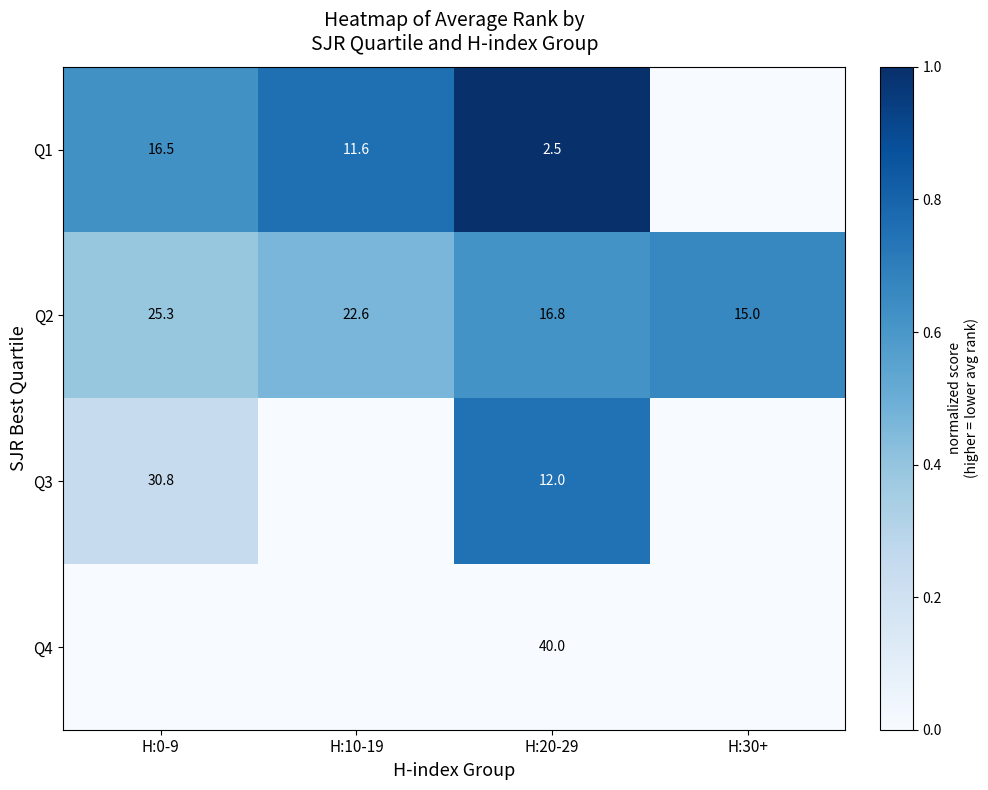

What is the difference between the highest and lowest values at H:10-19?

0.8